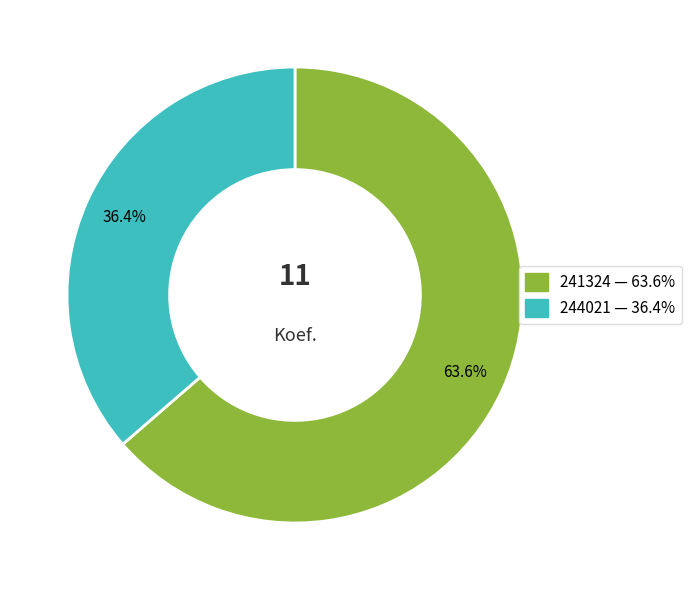

What is the ratio of the value at 244021 to the value at 241324?

0.6